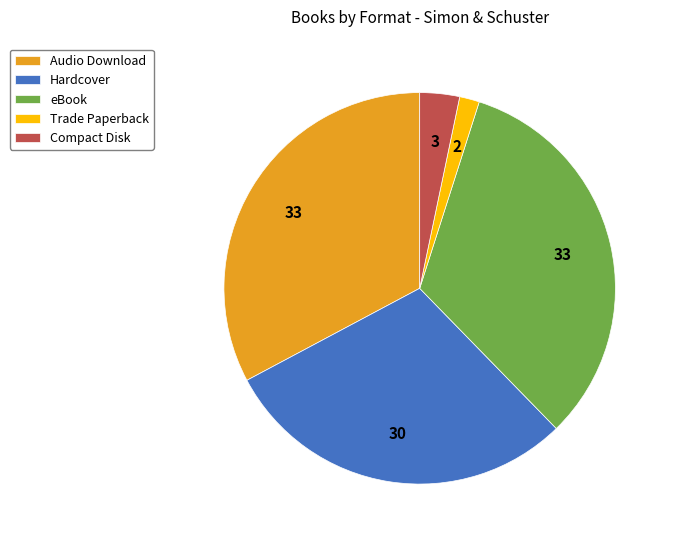

Is the sum of Audio Download and Hardcover greater than half?

Yes